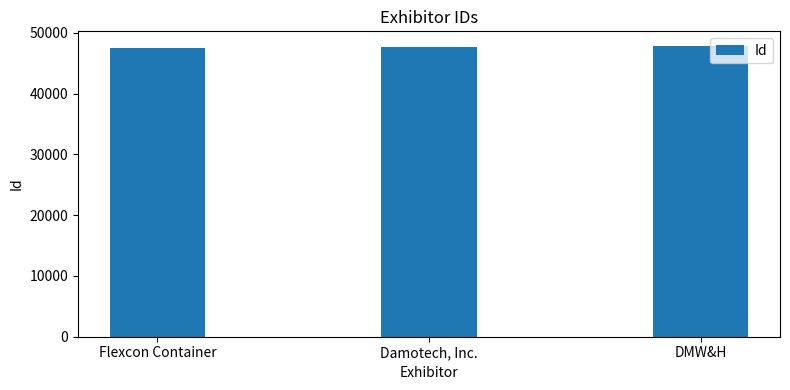

How many values are between 47494 and 47835?

3